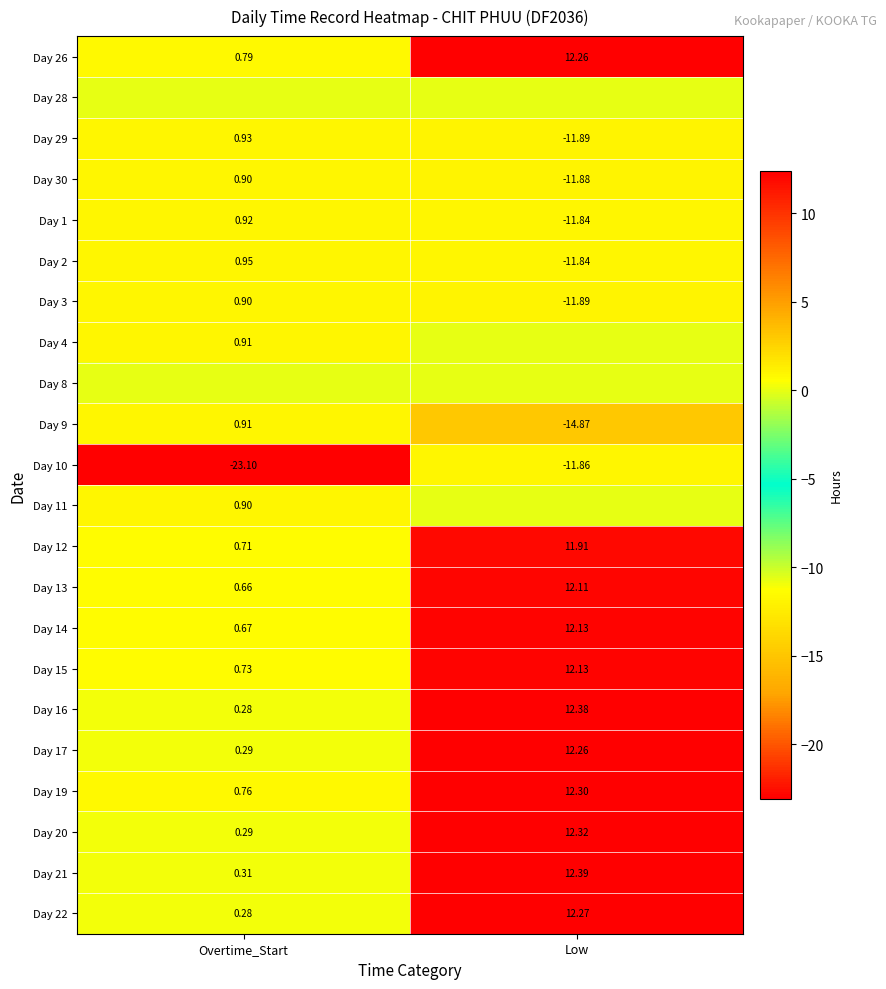

How many data points in Day 20 are less than 12?

1